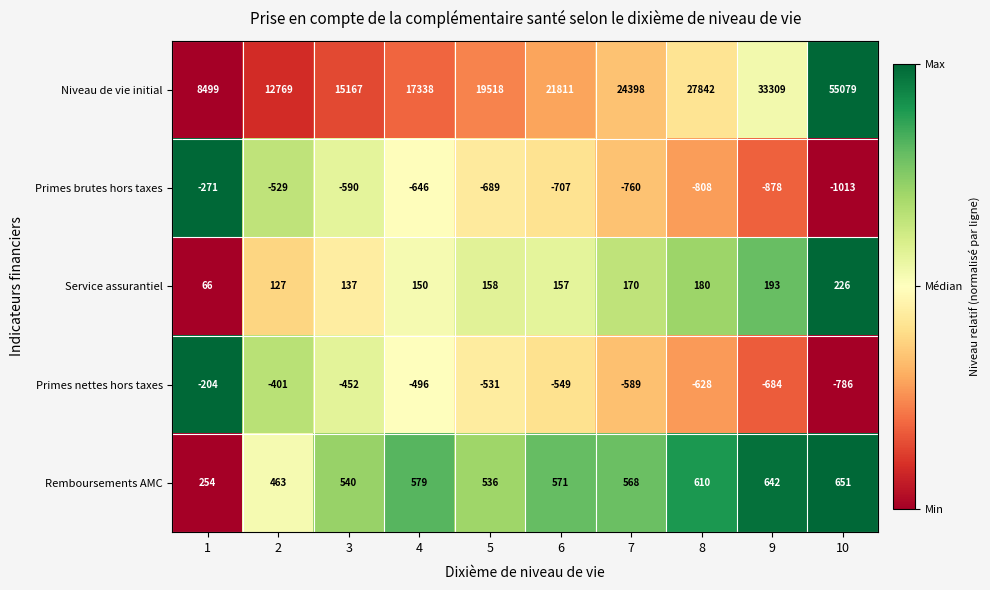

How many values in the Primes brutes hors taxes series exceed -689?

4